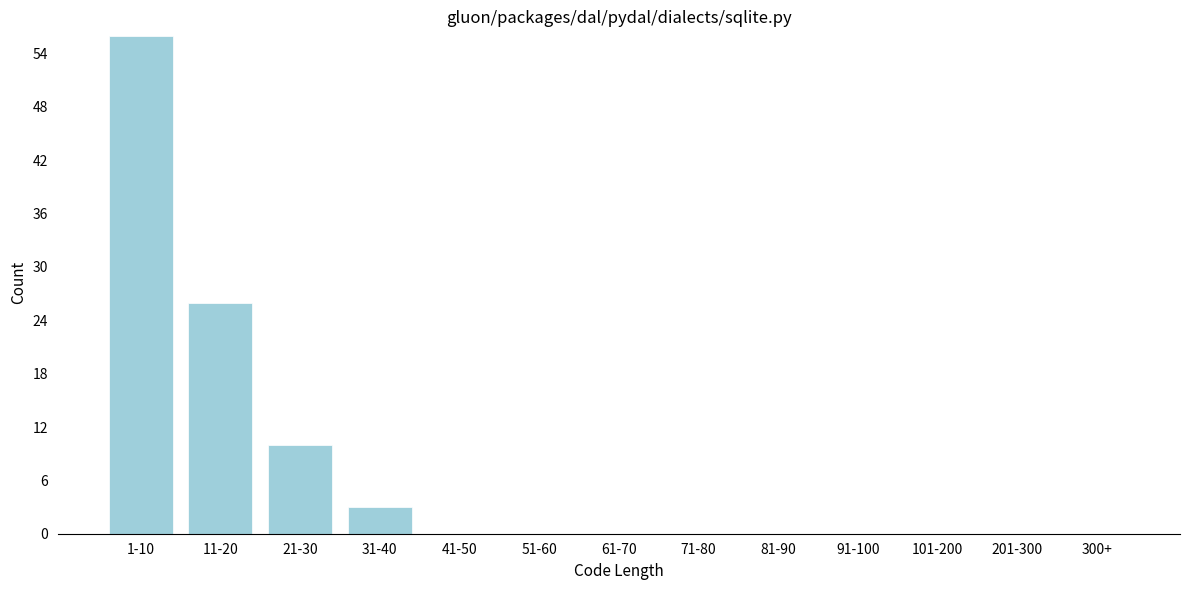

Reading left to right, what are all the values shown in this chart?

1-10=56	11-20=26	21-30=10	31-40=3	41-50=0	51-60=0	61-70=0	71-80=0	81-90=0	91-100=0	101-200=0	201-300=0